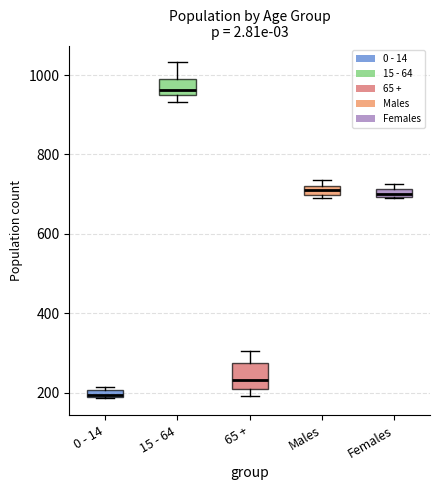

Where is the lower edge of the box for Males on the y-axis? The values are not printed on the chart, so give them approximately, as read against the axis.

700